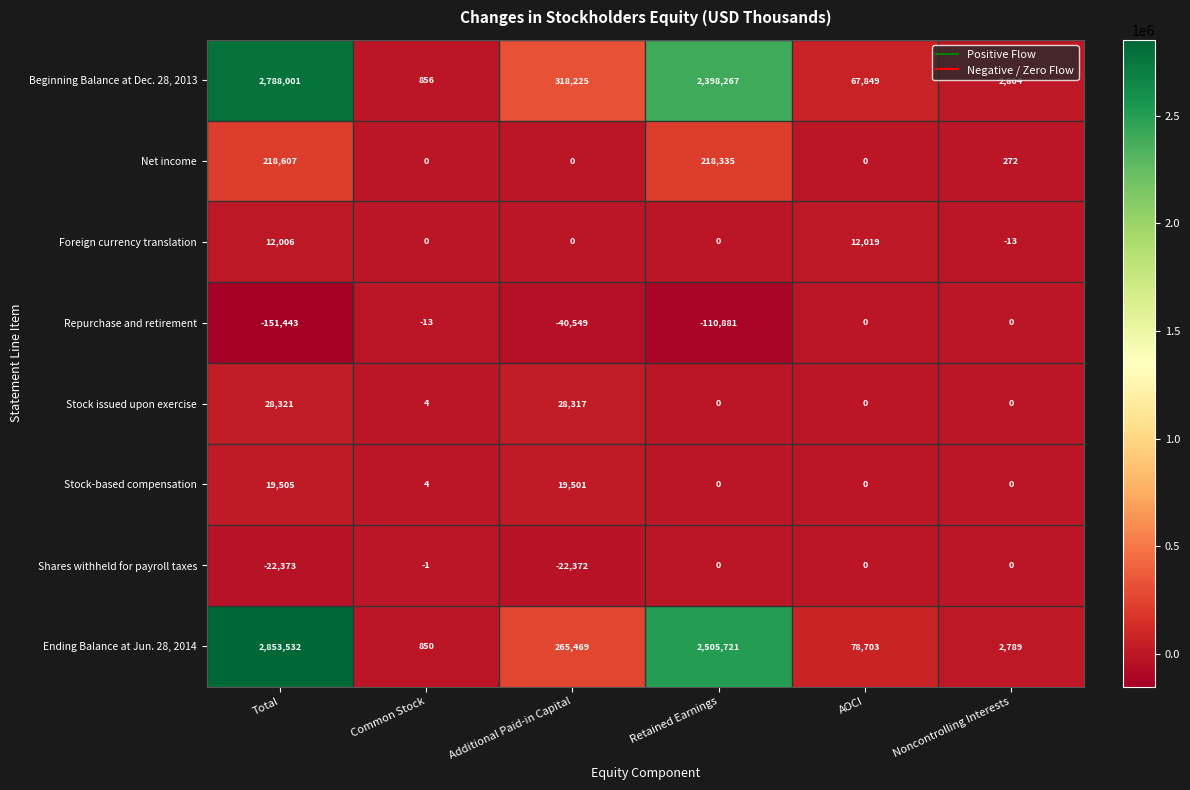

List the labels in order of Beginning Balance at Dec. 28, 2013 value, largest first.

Total, Retained Earnings, Additional Paid-in Capital, AOCI, Noncontrolling Interests, Common Stock